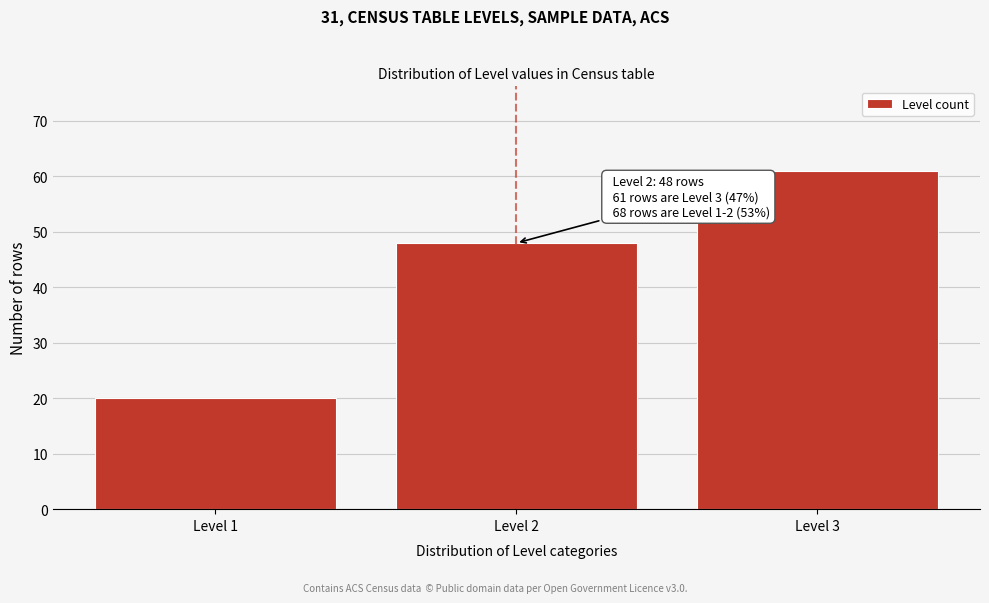

Reading left to right, what are all the values shown in this chart?

Level 1=20	Level 2=48	Level 3=61